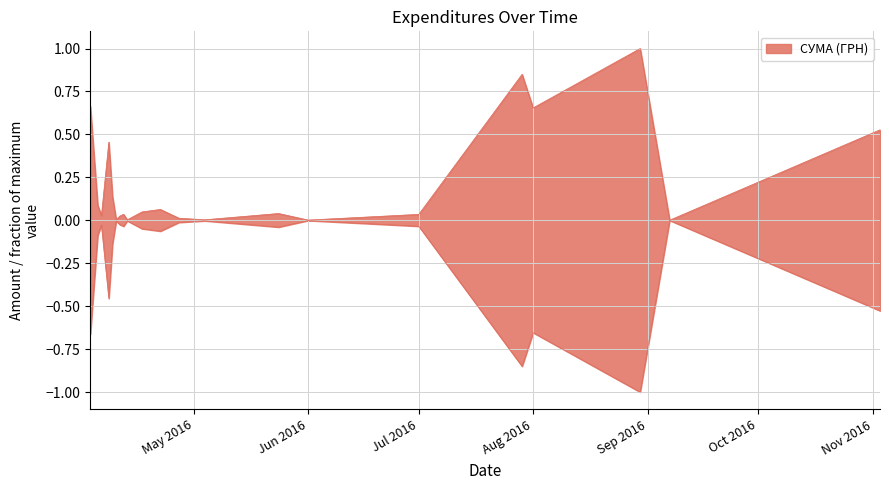

Which label corresponds to the smallest value in the chart?

07.09.2016